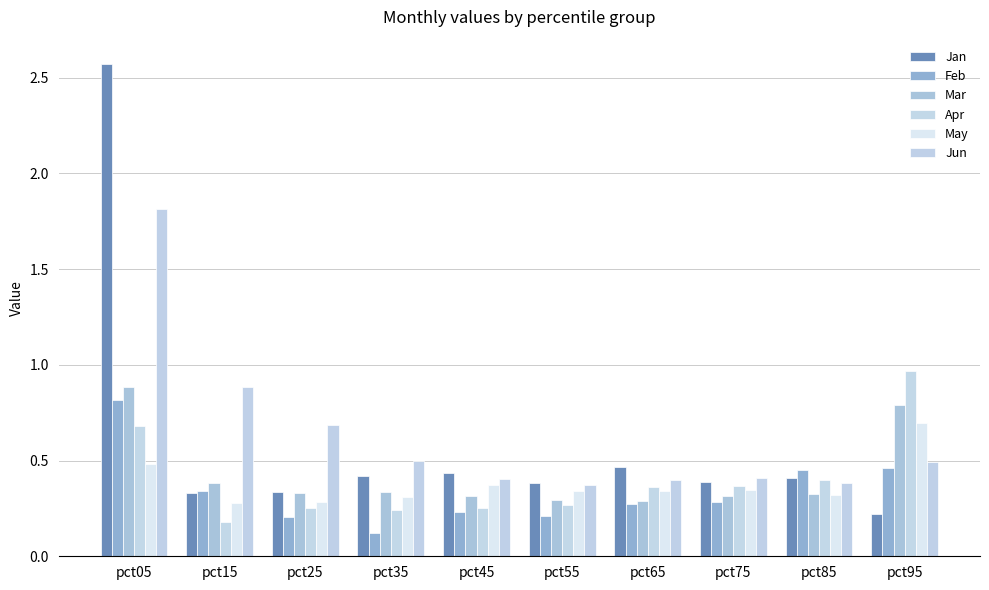

Does the chart contain any negative values?

No